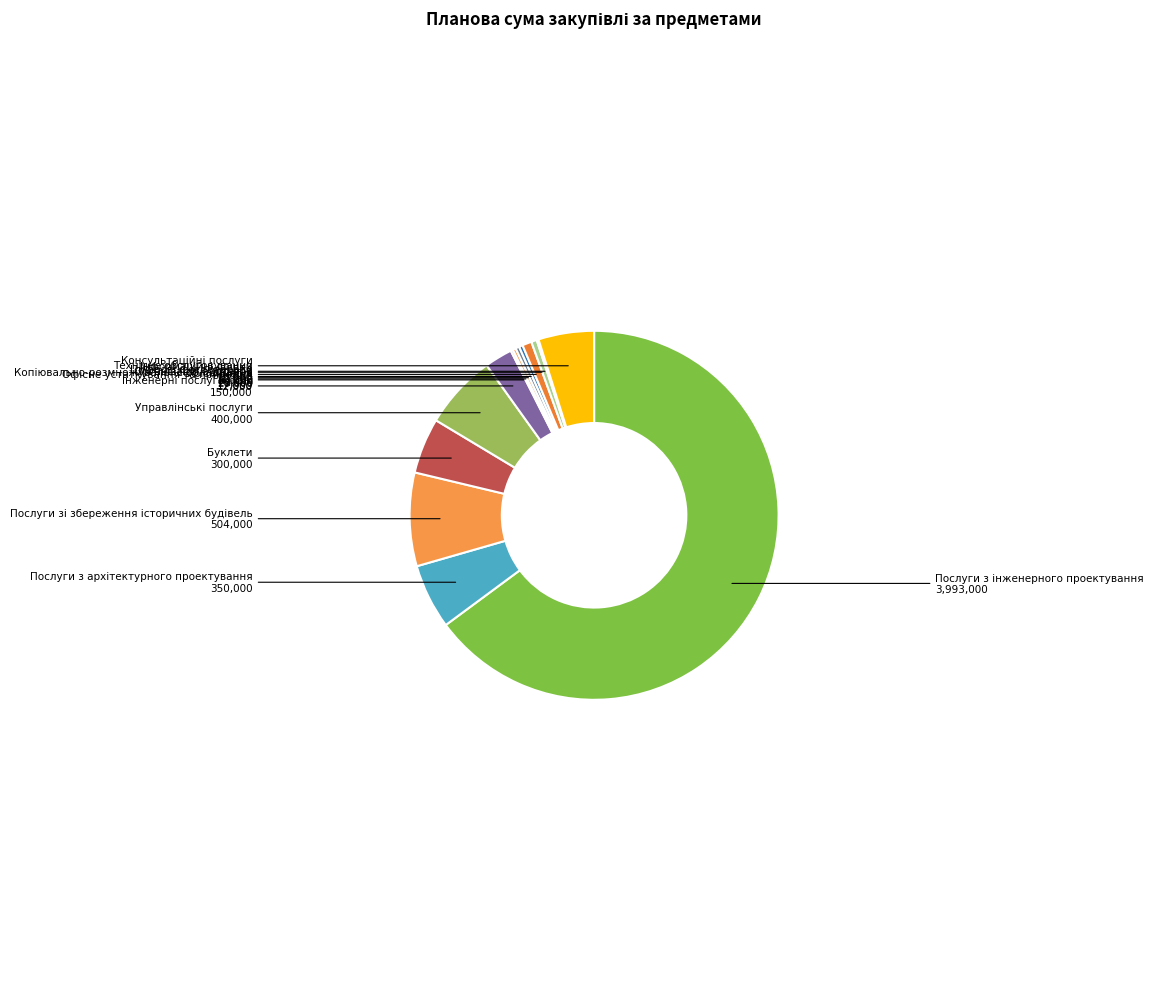

Is there a majority slice in this chart?

Yes